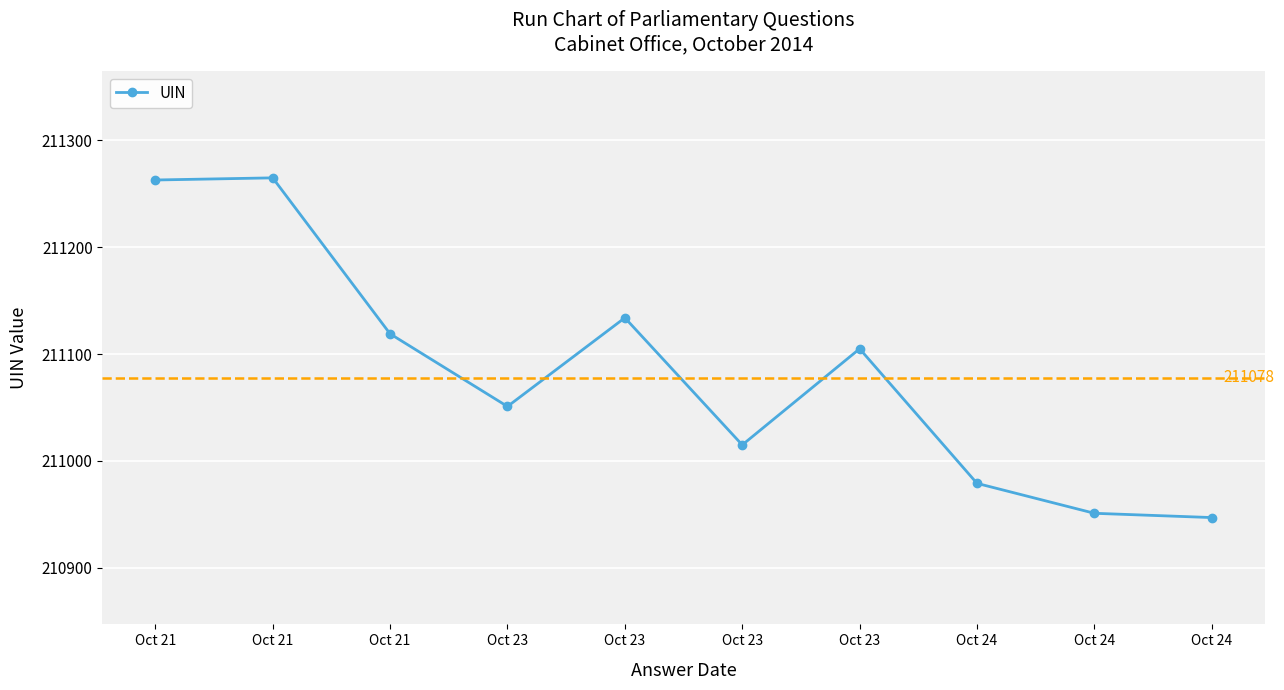

What is the maximum value shown in the chart?

211265